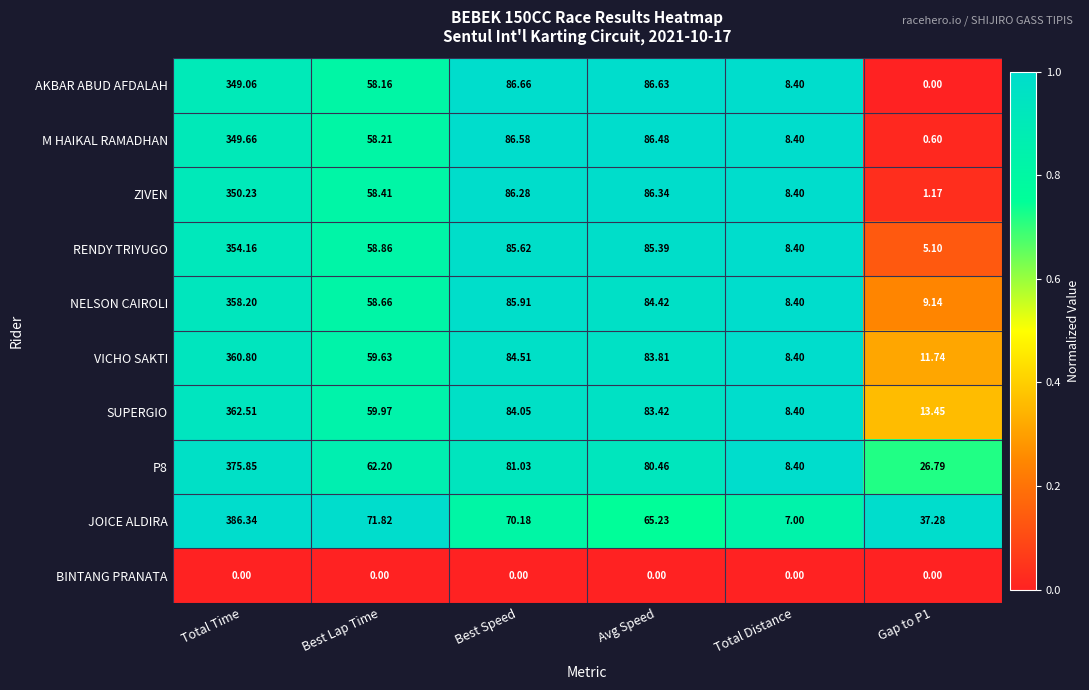

Which series has the largest range (max minus min)?

JOICE ALDIRA